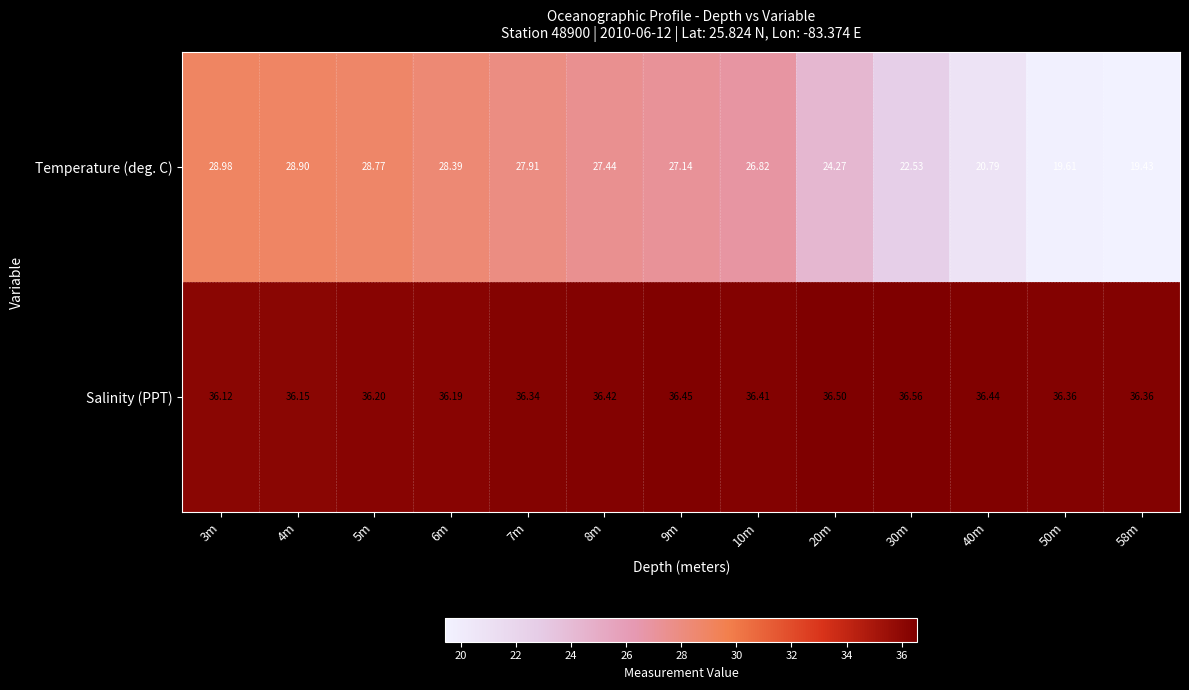

Which series has the largest total across all categories?

Salinity (PPT)